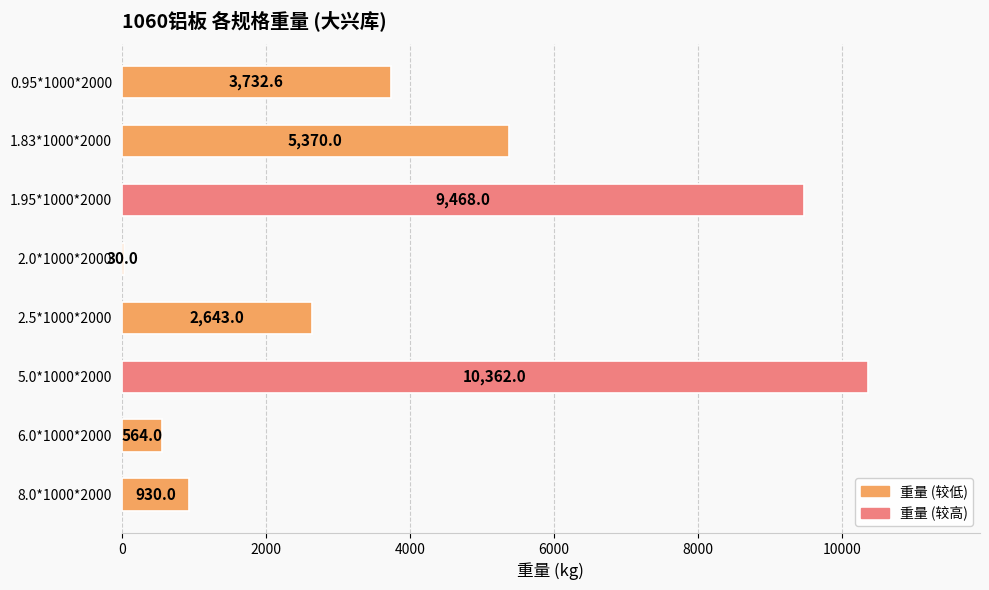

Reading top to bottom, transcribe all the data shown in this chart.

0.95*1000*2000=3732.6	1.83*1000*2000=5370.0	1.95*1000*2000=9468.0	2.0*1000*2000=30.0	2.5*1000*2000=2643.0	5.0*1000*2000=10362.0	6.0*1000*2000=564.0	8.0*1000*2000=930.0